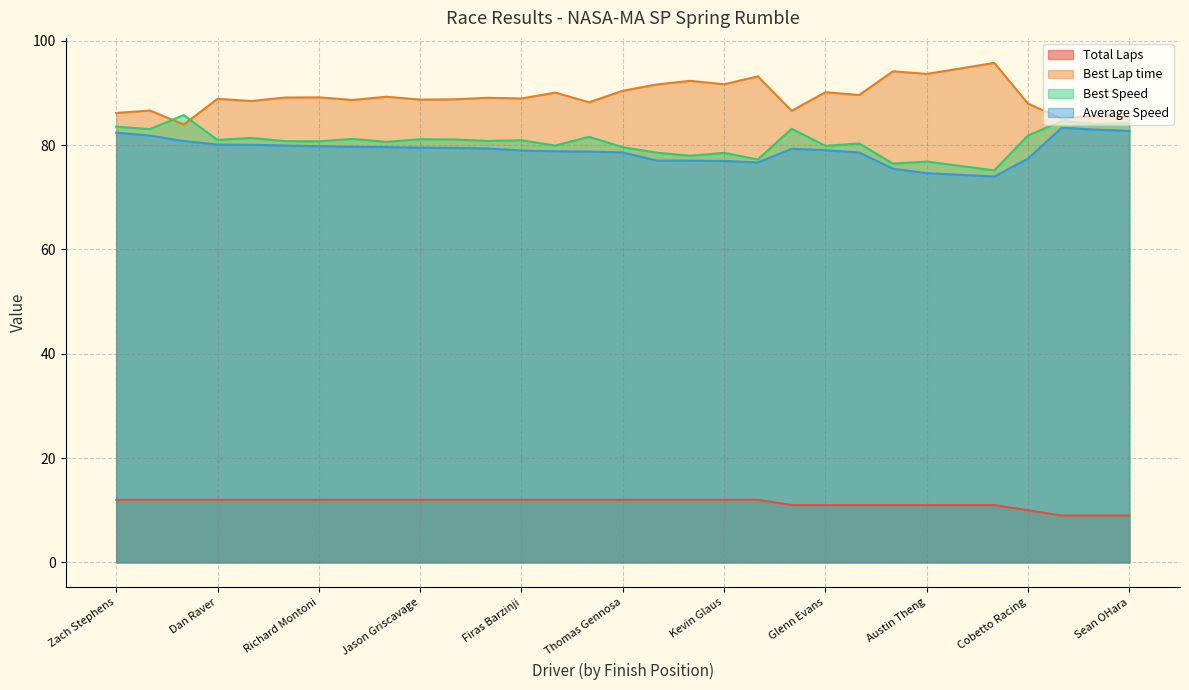

True or false: Total Laps and Best Speed cross at least once.

False